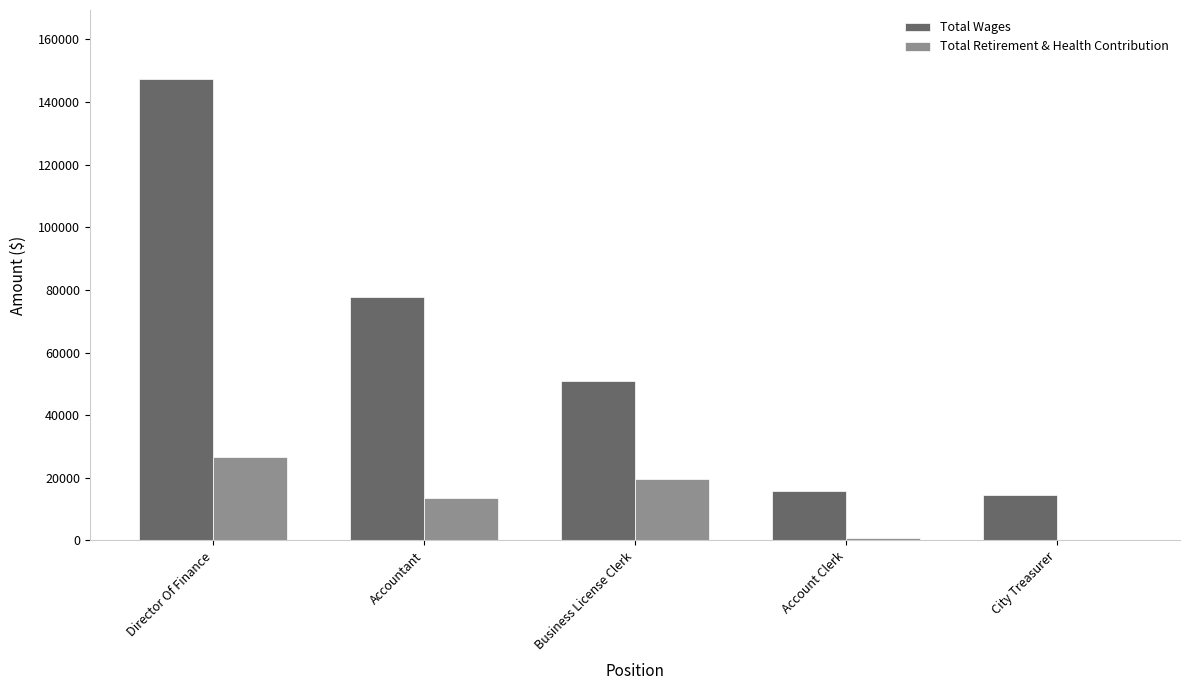

What is the sum of all Total Retirement & Health Contribution values?

60425